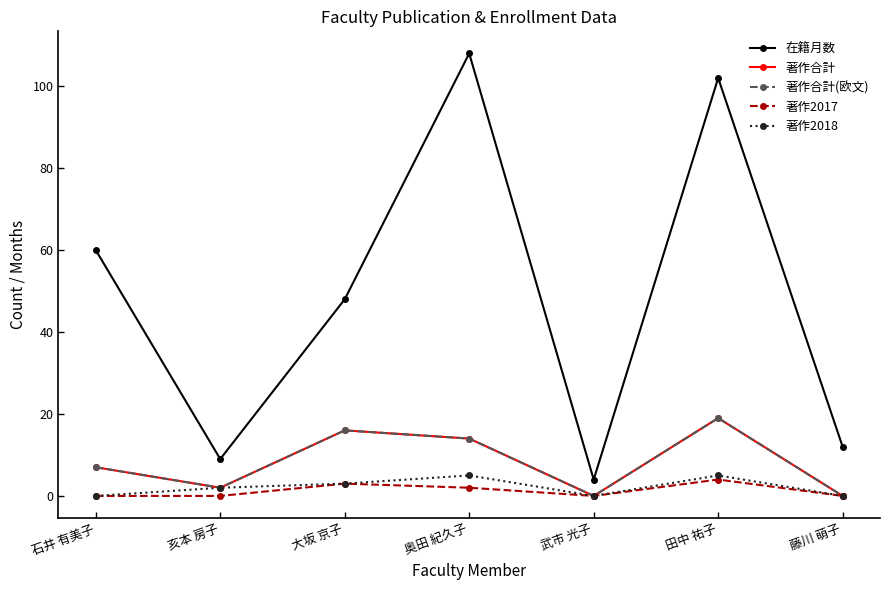

What is the spread (max minus min) of values at 大坂 京子?

45